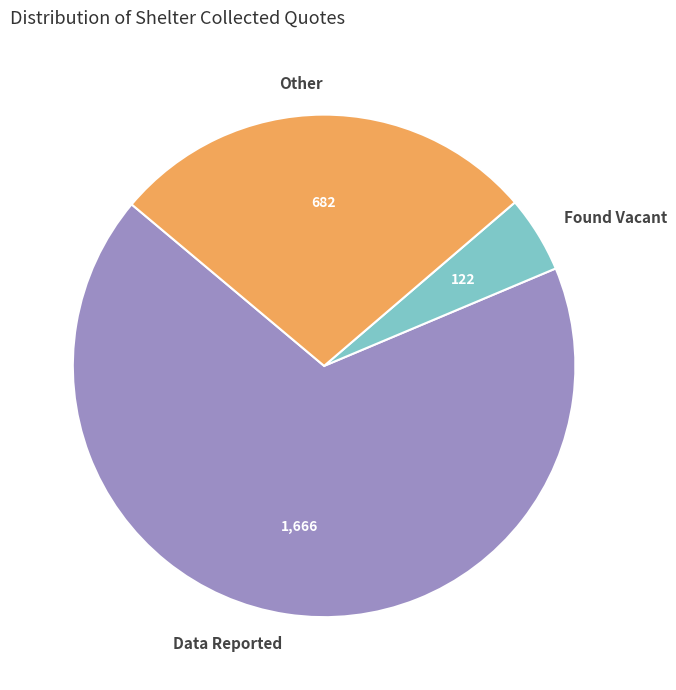

What is the ratio of the value at Data Reported to the value at Found Vacant?

13.7